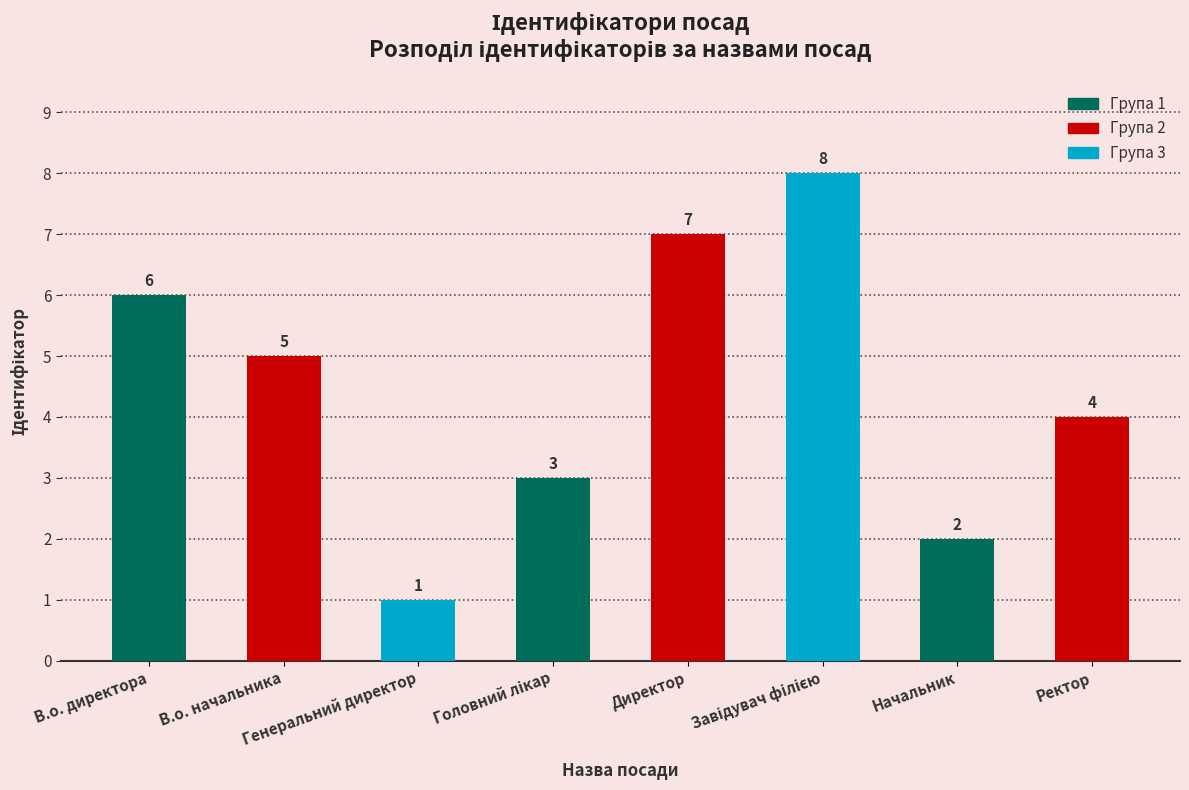

What is the difference between the maximum and second lowest values?

6